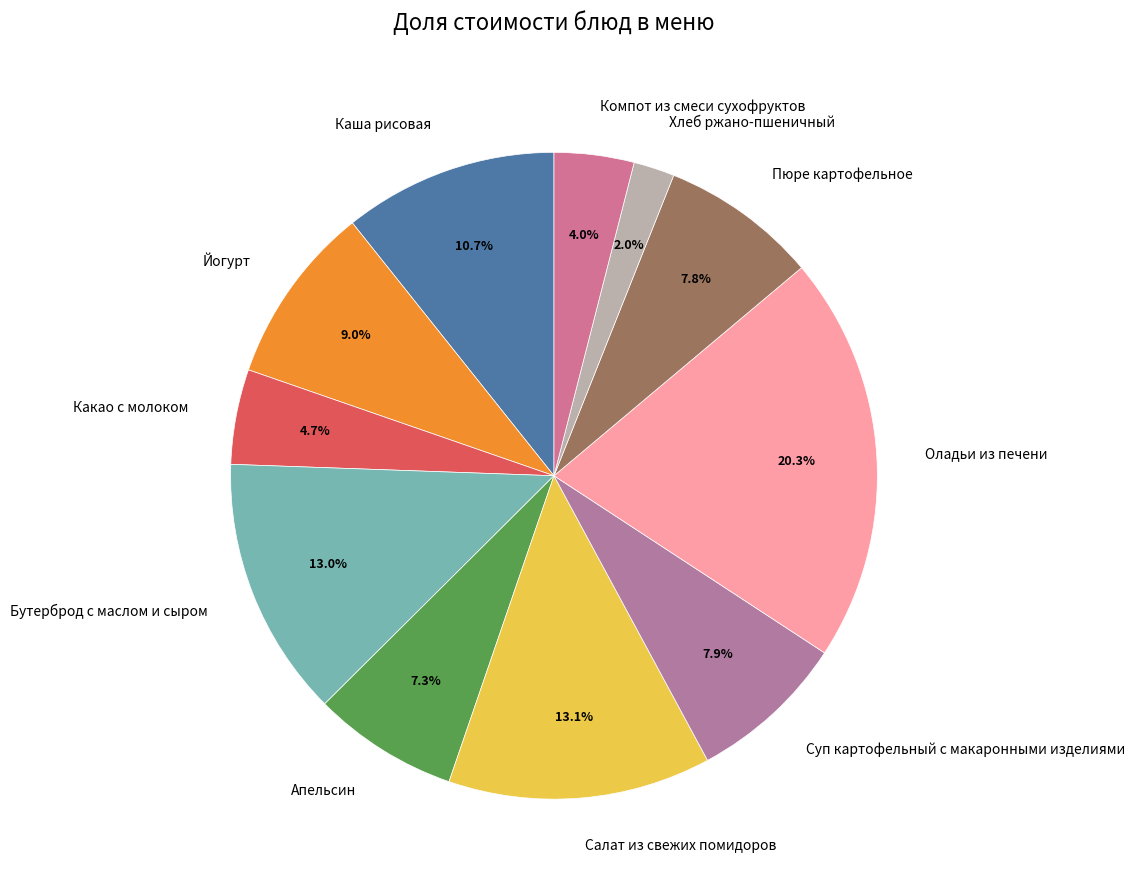

How many segments does this pie chart have?

11